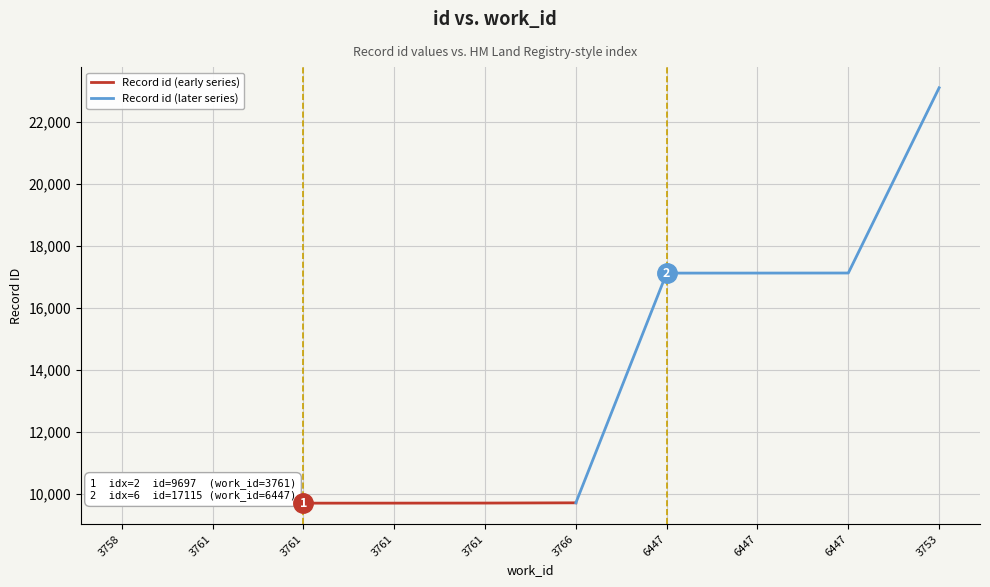

What is the smallest value displayed?

9693